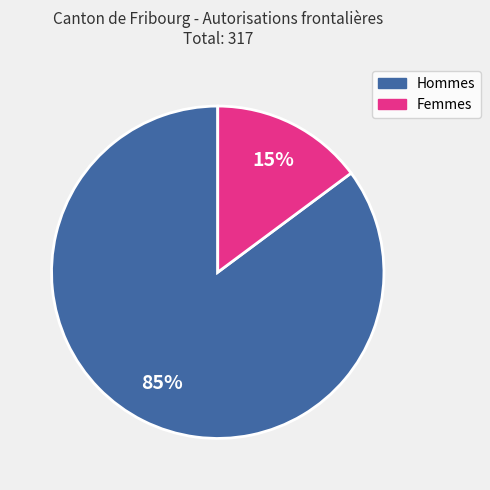

What is the majority slice?

Hommes